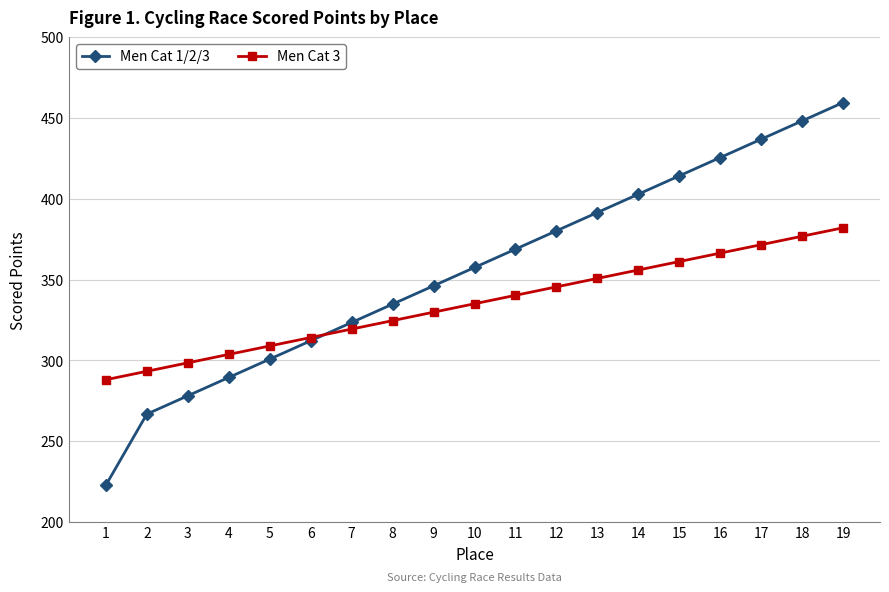

At how many categories does at least one series exceed 281?

19